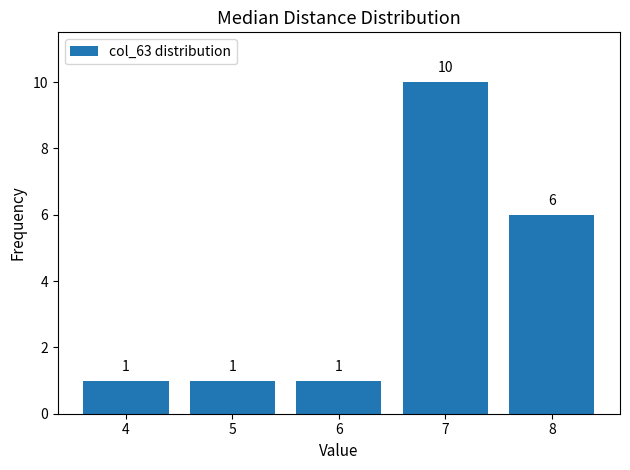

Reading left to right, transcribe all the data shown in this chart.

4=1	5=1	6=1	7=10	8=6